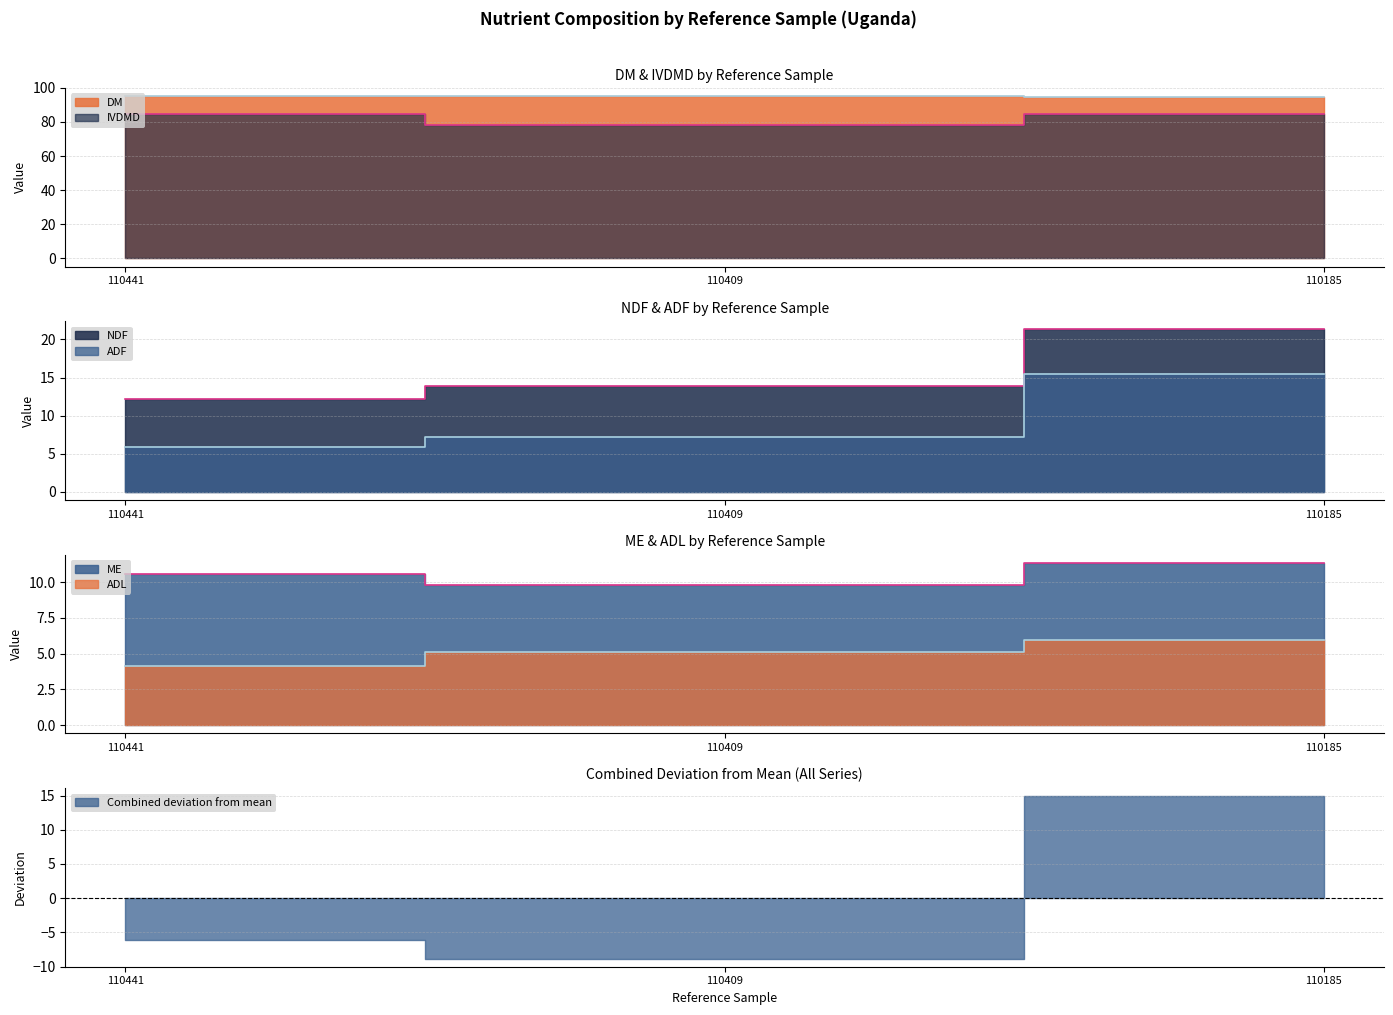

The ME series shows 4.1 at 110441. True or false?

False